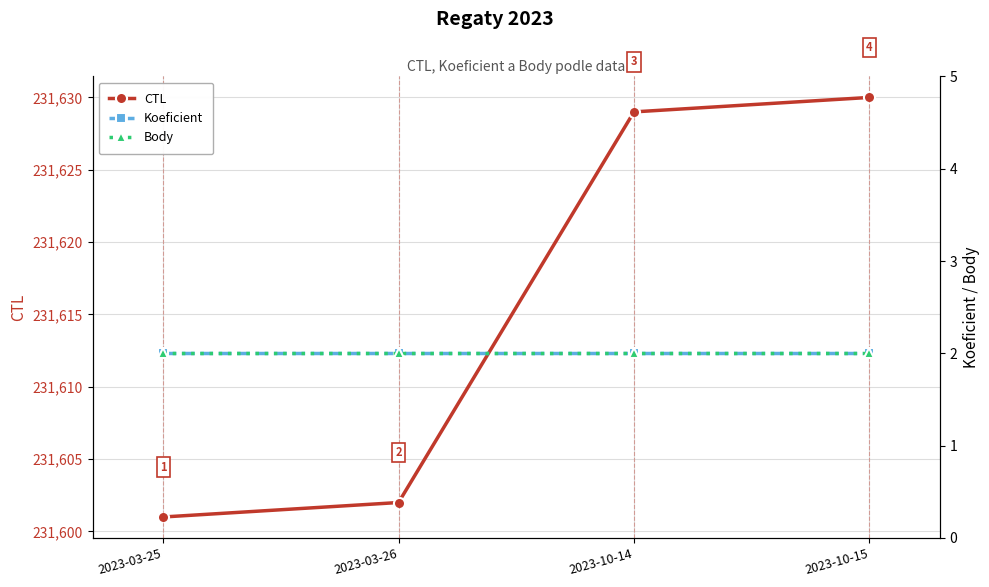

True or false: CTL and Koeficient cross at least once.

False